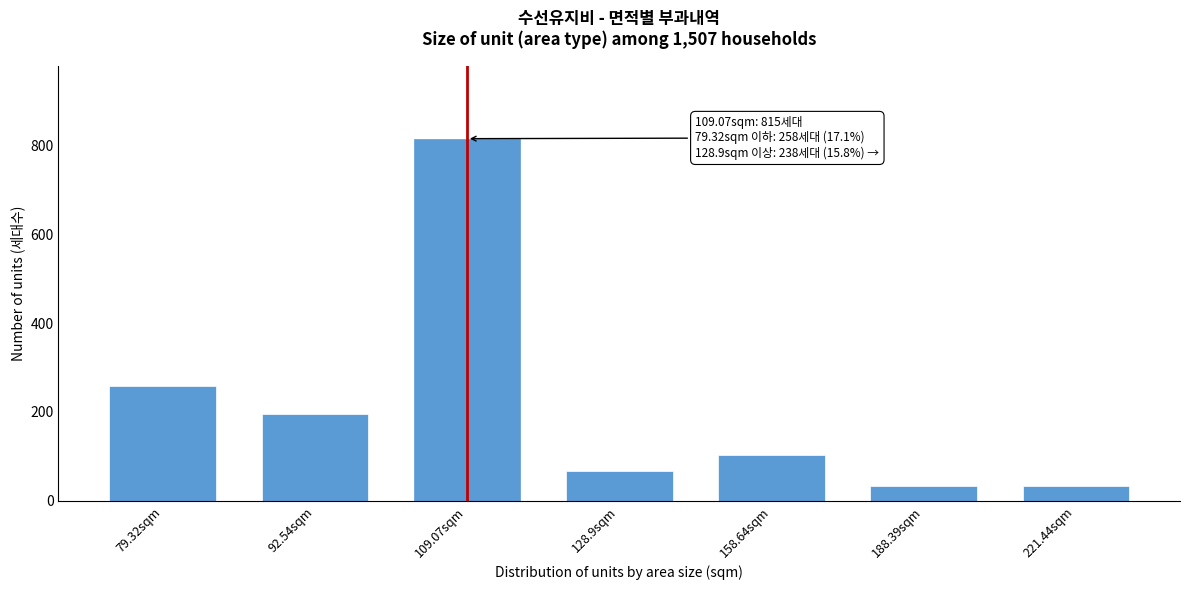

Reading left to right, transcribe all the data shown in this chart.

79.32sqm=258	92.54sqm=196	109.07sqm=815	128.9sqm=68	158.64sqm=102	188.39sqm=34	221.44sqm=34